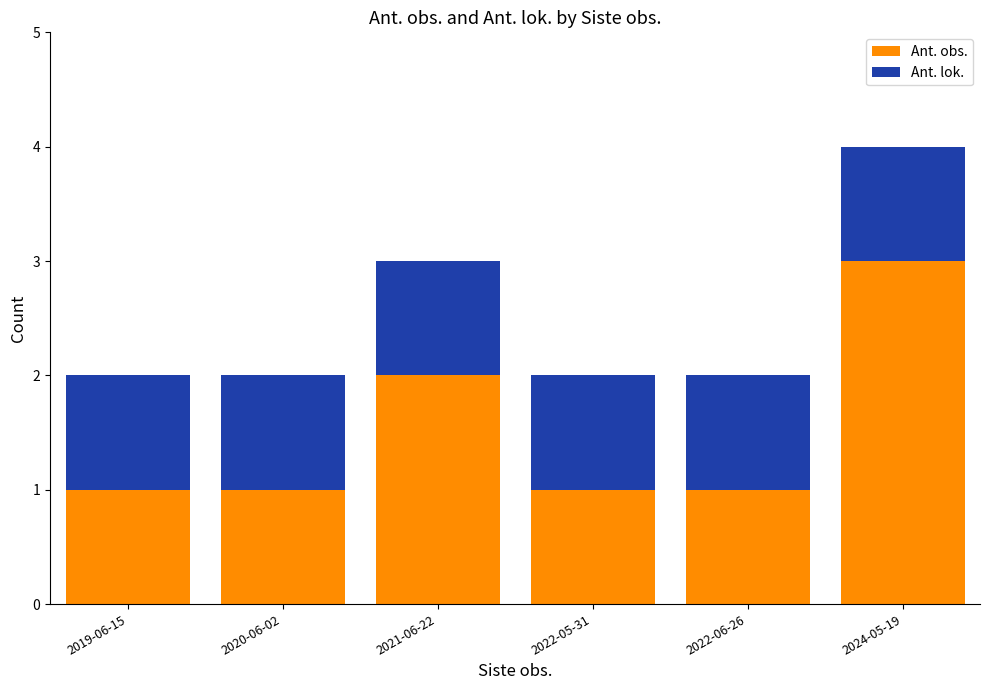

What is the sum of the Ant. obs. values at 2022-05-31 and 2024-05-19?

4